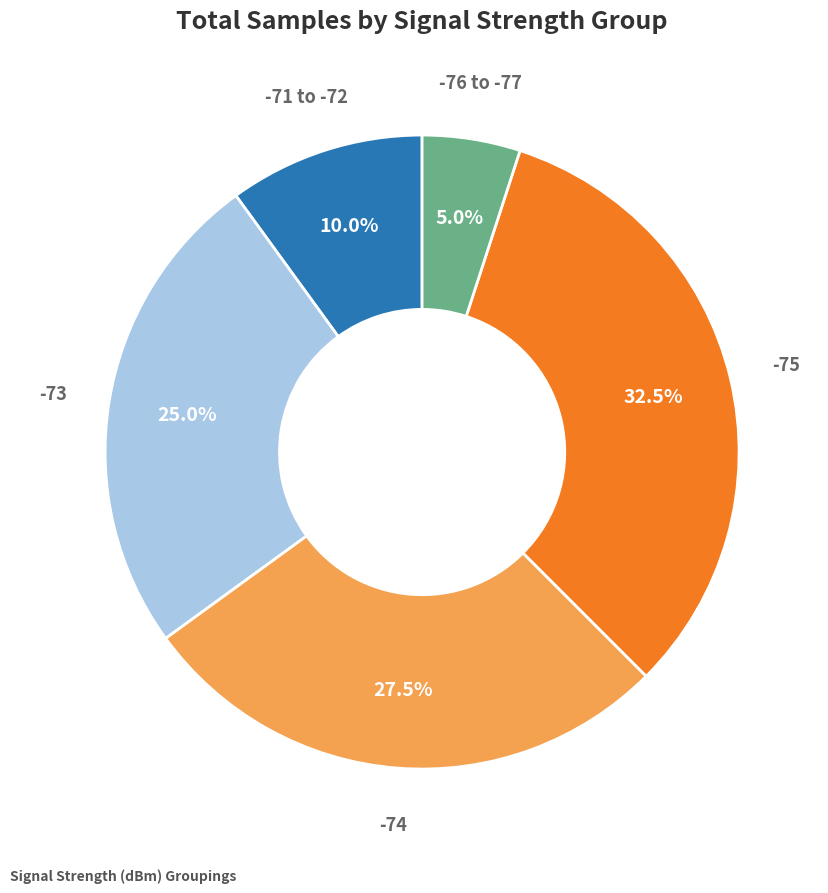

Is there any slice that represents more than half of the pie?

No